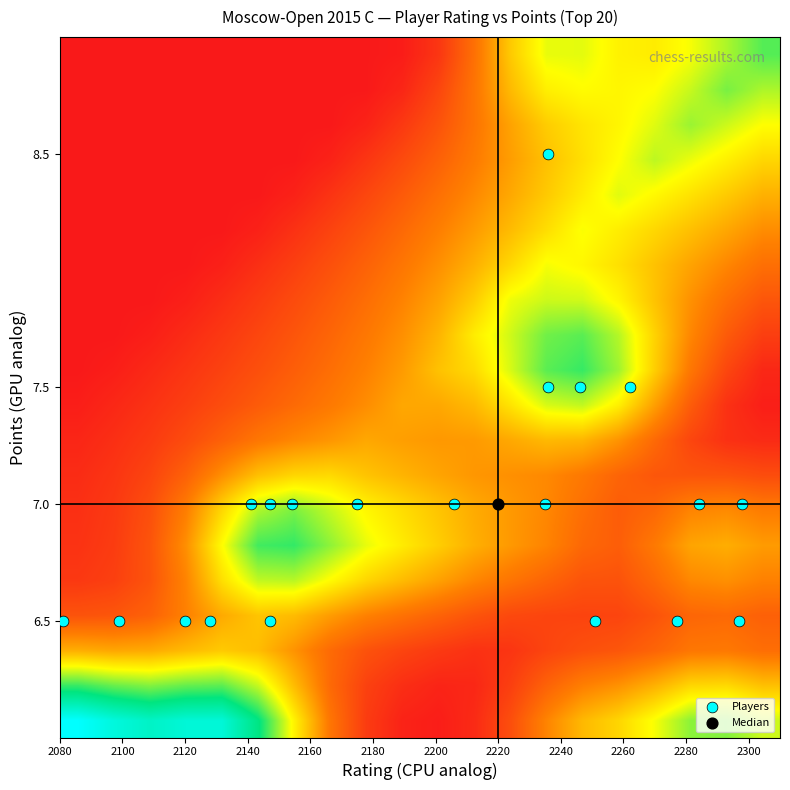

Which series has the largest total across all categories?

Players